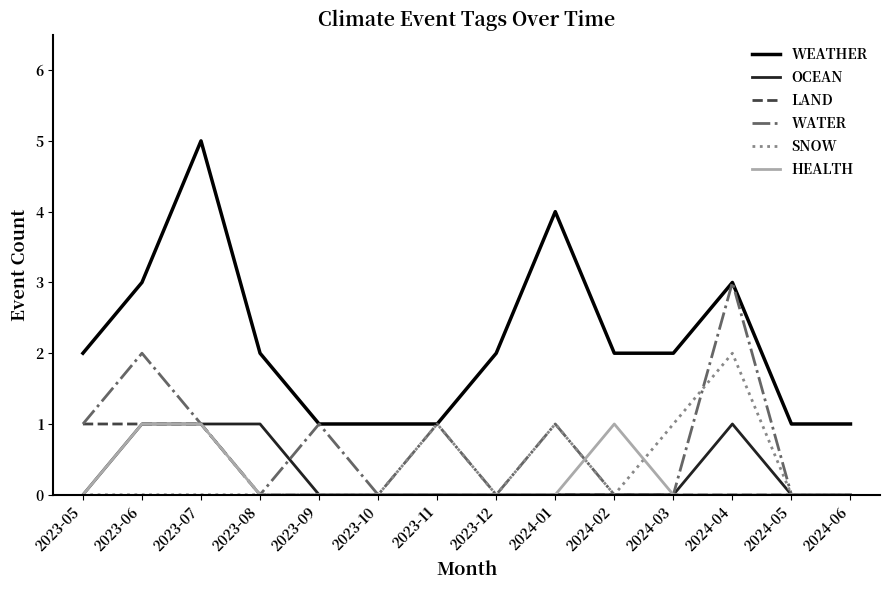

True or false: LAND and WEATHER cross at least once.

False